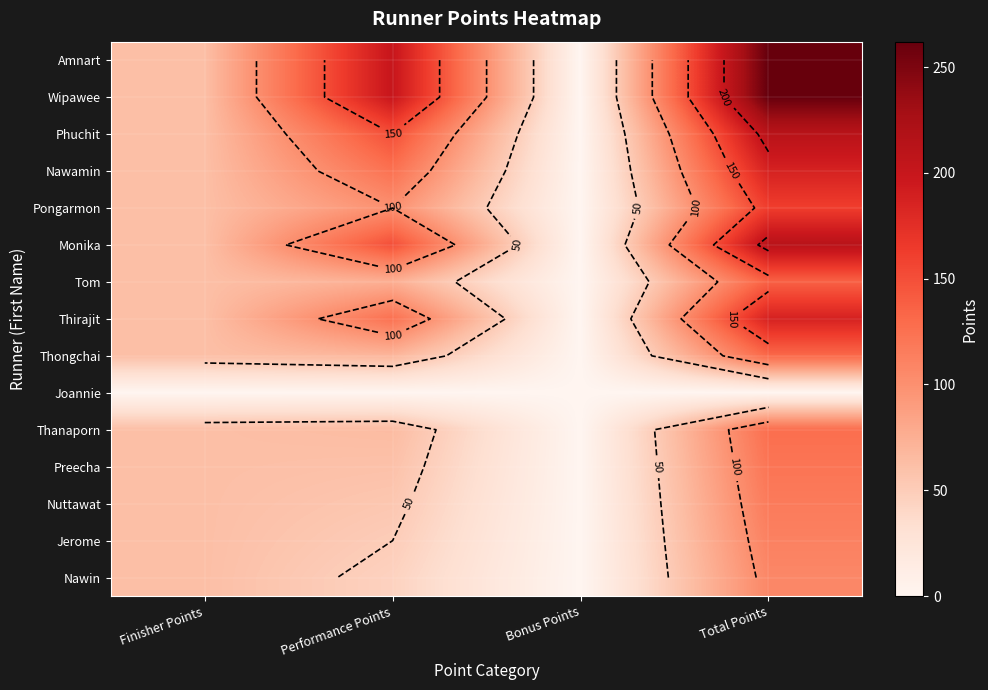

Where does the Jerome series first go above 62?

Total Points